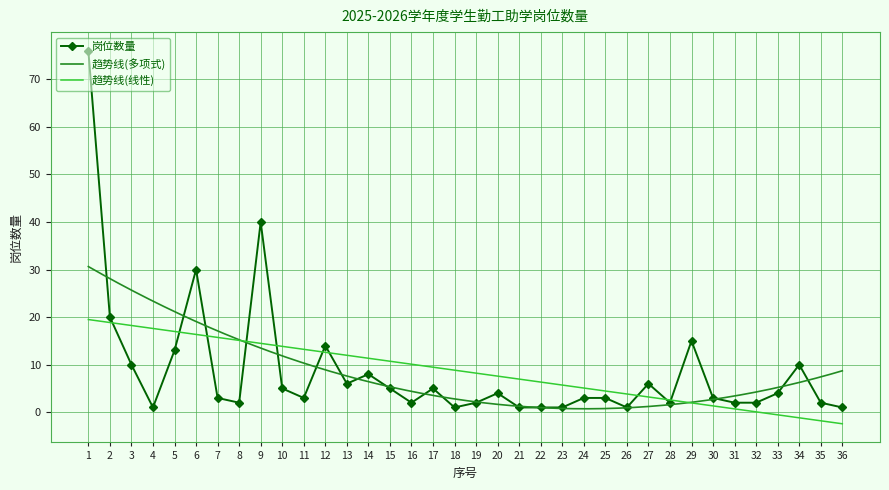

Which label corresponds to the largest value in the chart?

1